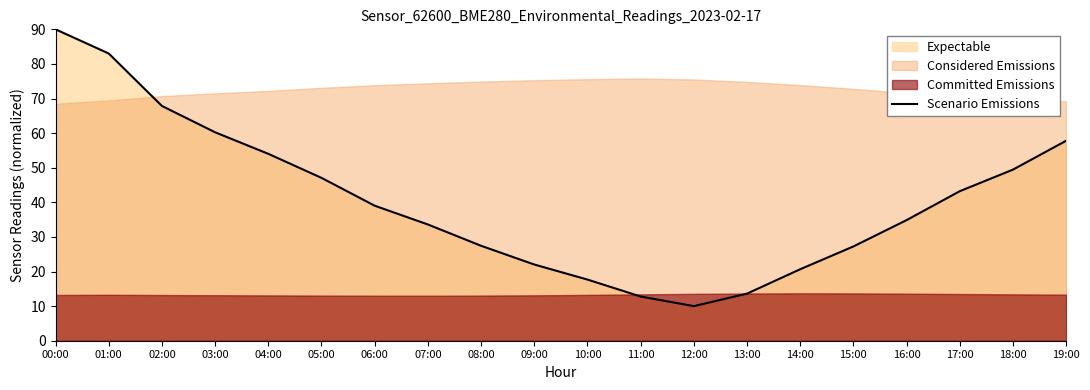

What is the label of the 6th point from the right?

14:00